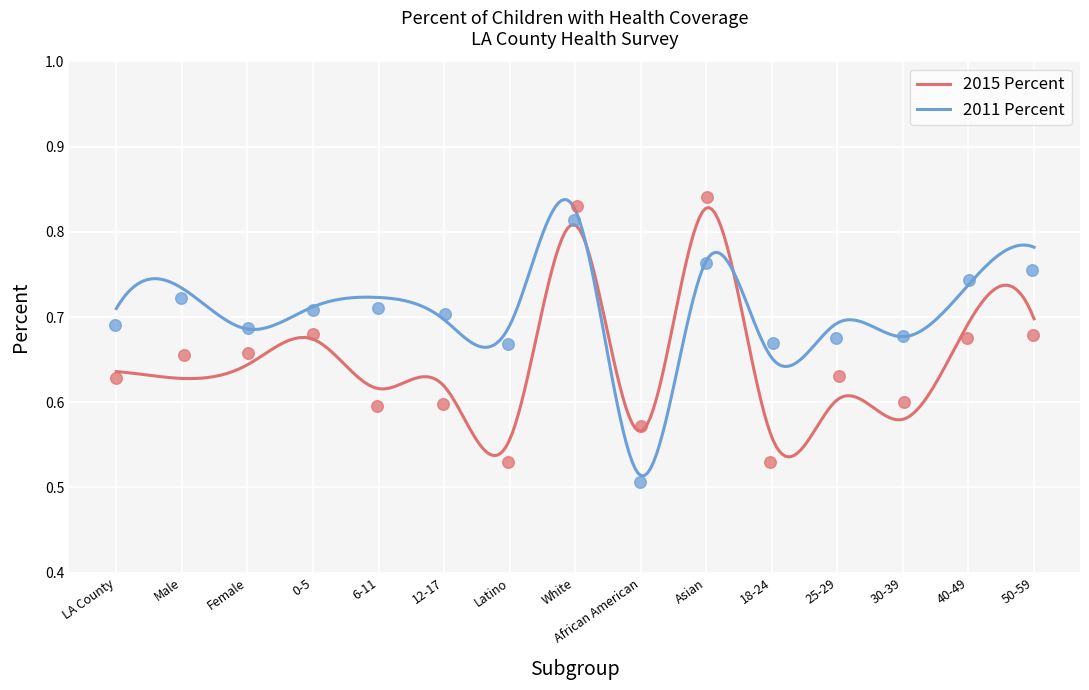

Between Asian and Female, which is larger?

Asian